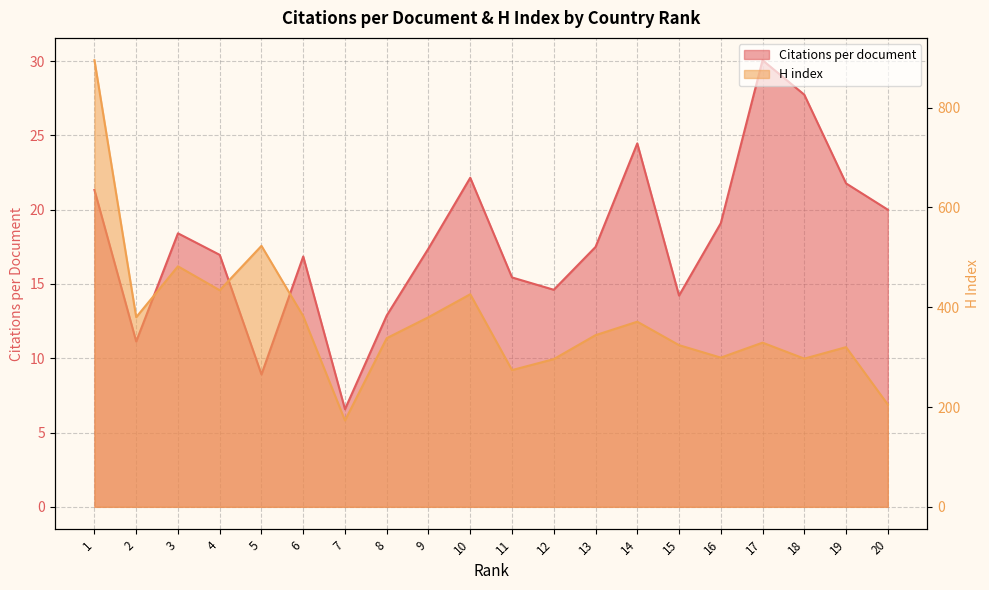

In Citations per document, how many points are lower than both neighbors (excluding endpoints)?

5